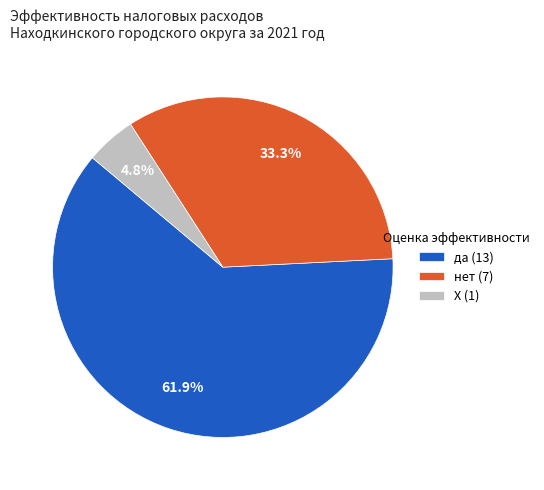

What percentage is NOT represented by Х?

95.2%